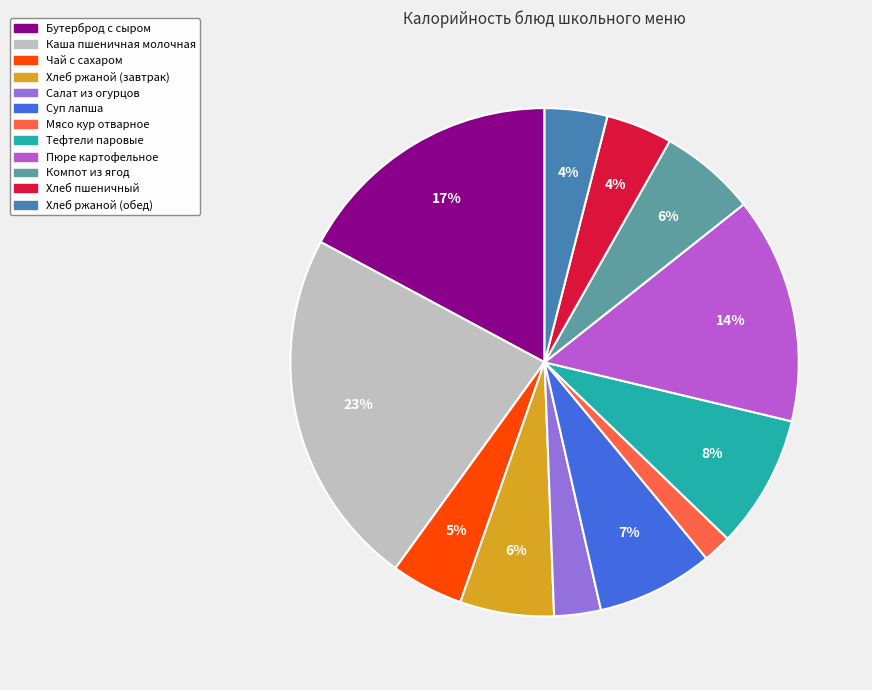

Is there any slice that represents more than half of the pie?

No